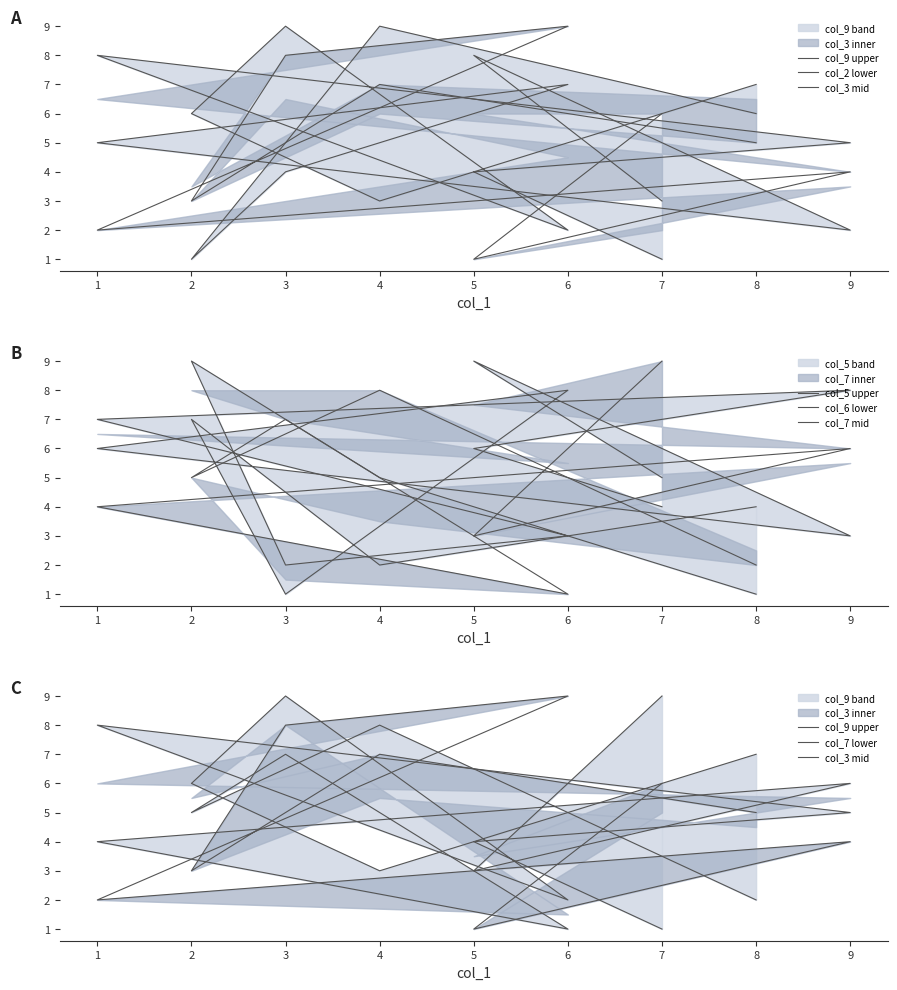

Read the col_2 value at 6.

7